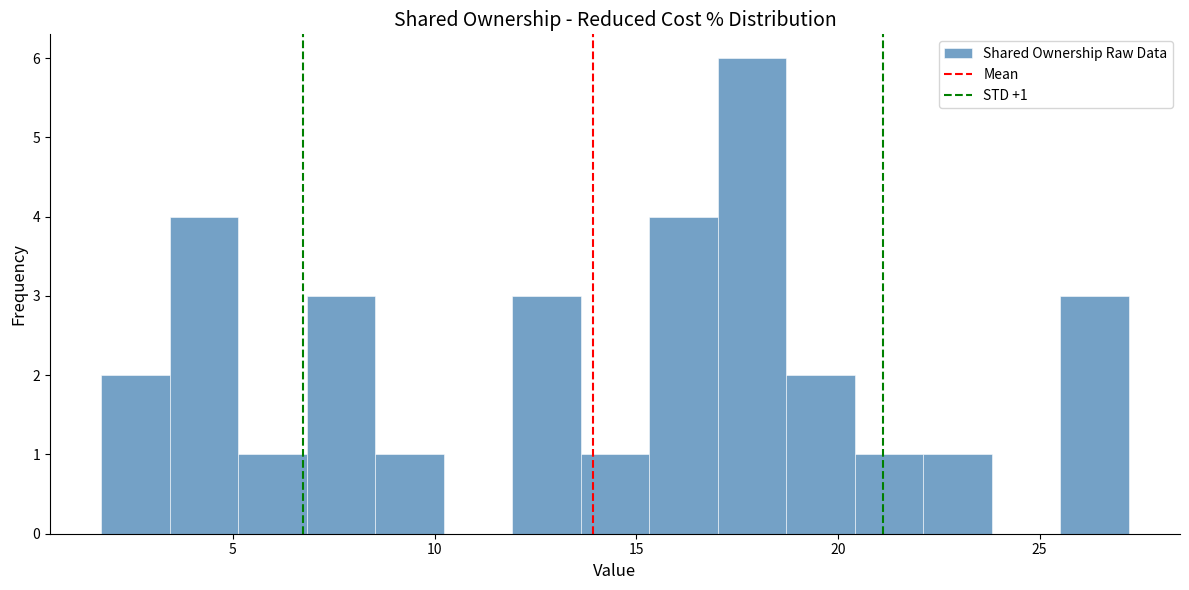

Read against the x-axis, roughly where is the centre of the tallest bar?

18.0